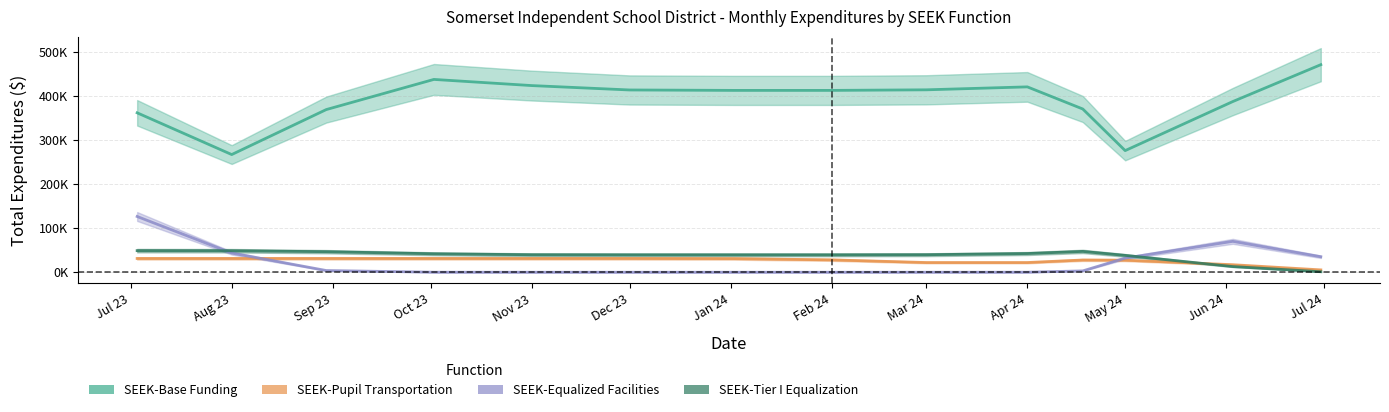

What are all the series names shown in the legend?

SEEK-Base Funding, SEEK-Pupil Transportation, SEEK-Equalized Facilities, SEEK-Tier I Equalization